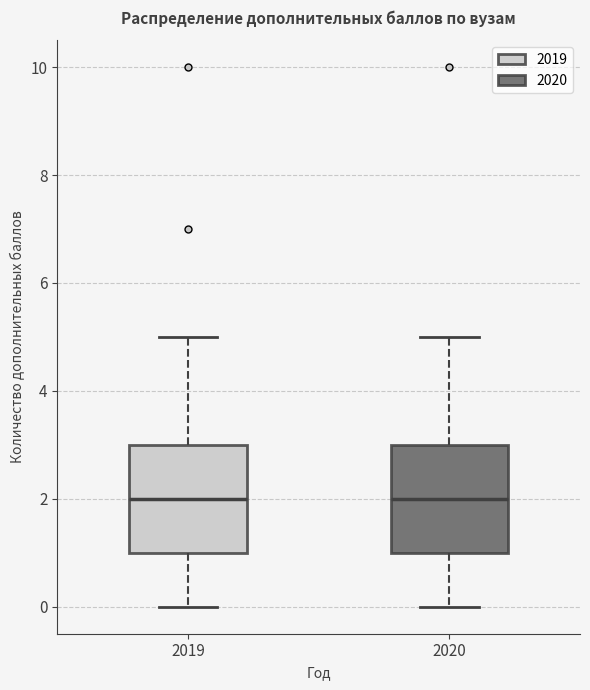

Where is the lower edge of the box at x = 2019 on the y-axis? The values are not printed on the chart, so give them approximately, as read against the axis.

1